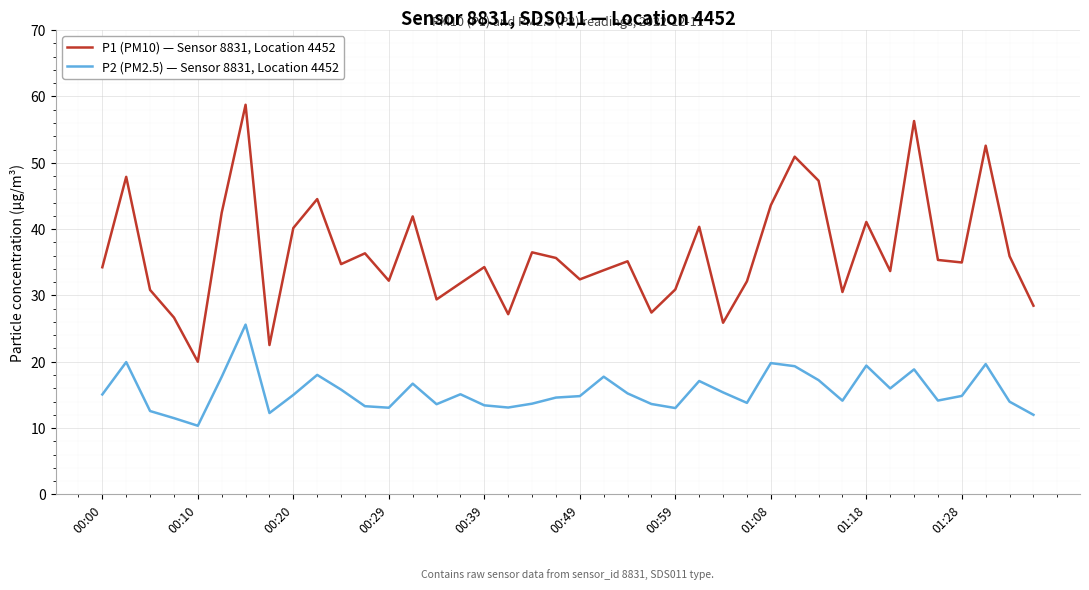

Which series has the largest range (max minus min)?

P1 (PM10) — Sensor 8831, Location 4452